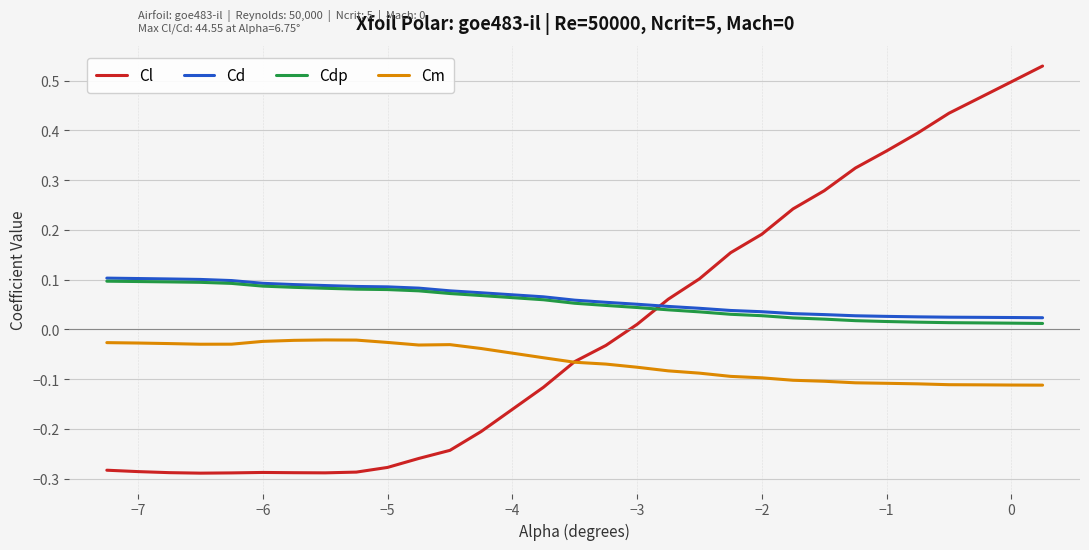

True or false: Cl and Cd intersect in this chart.

True